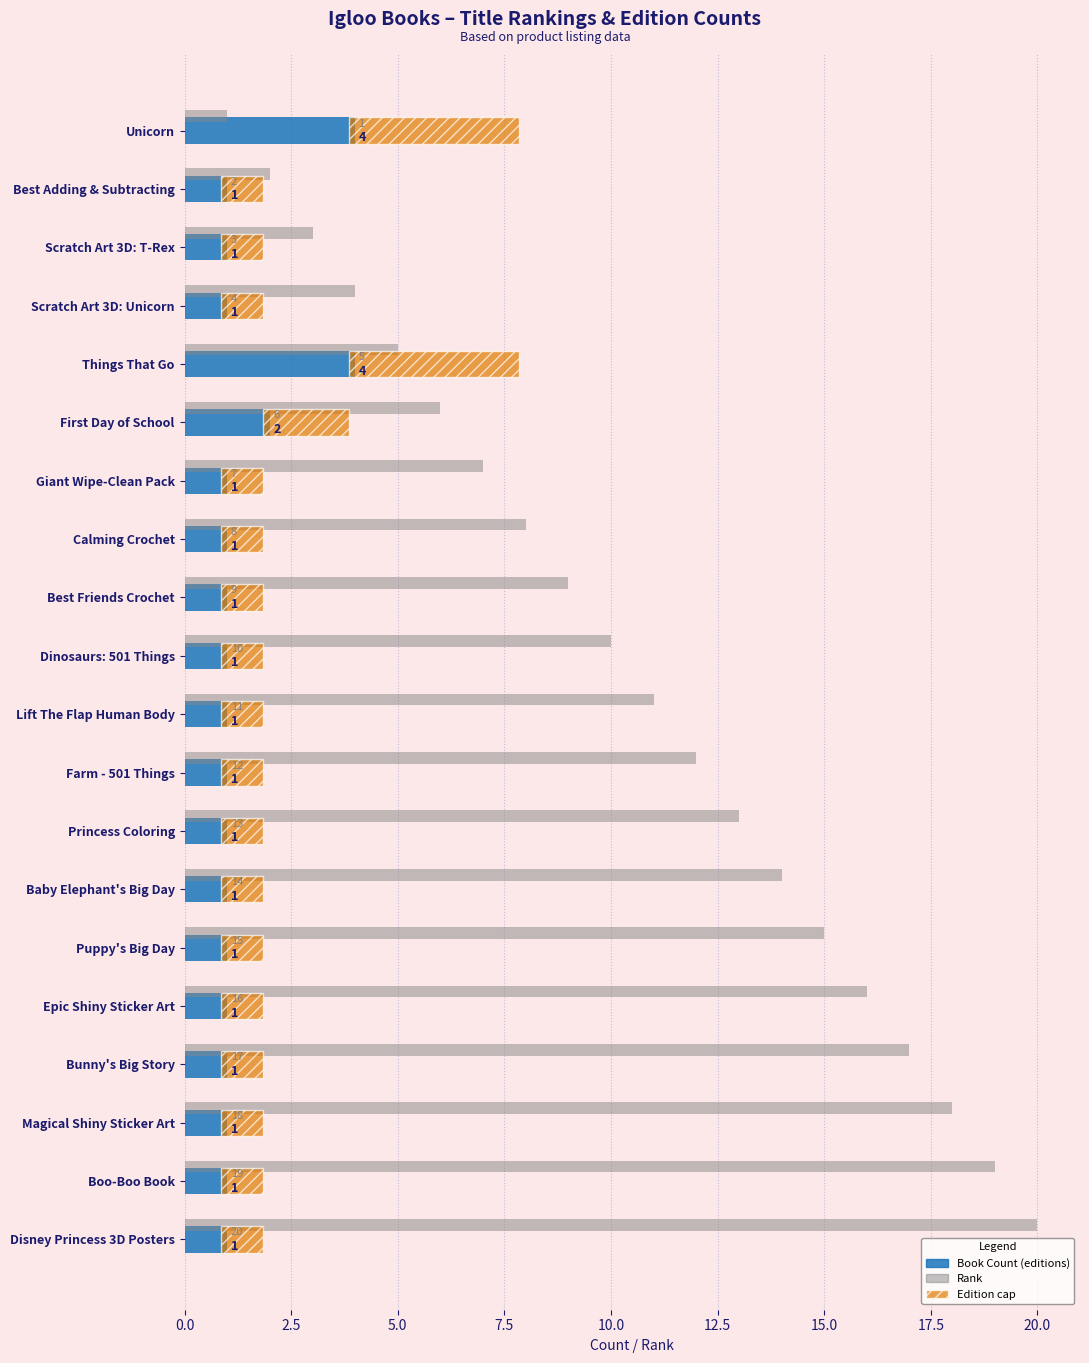

How many Book Count (editions) values are between 1 and 2?

18